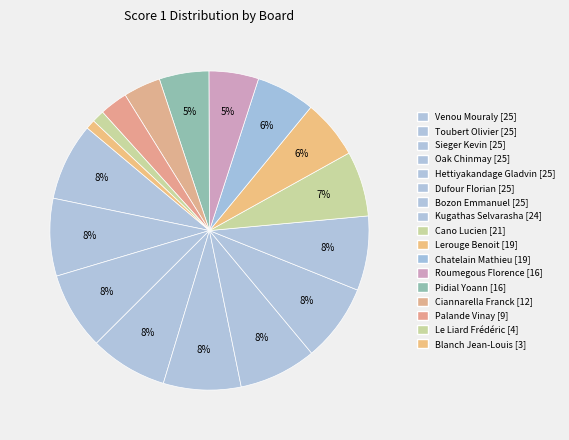

How many segments does this pie chart have?

17